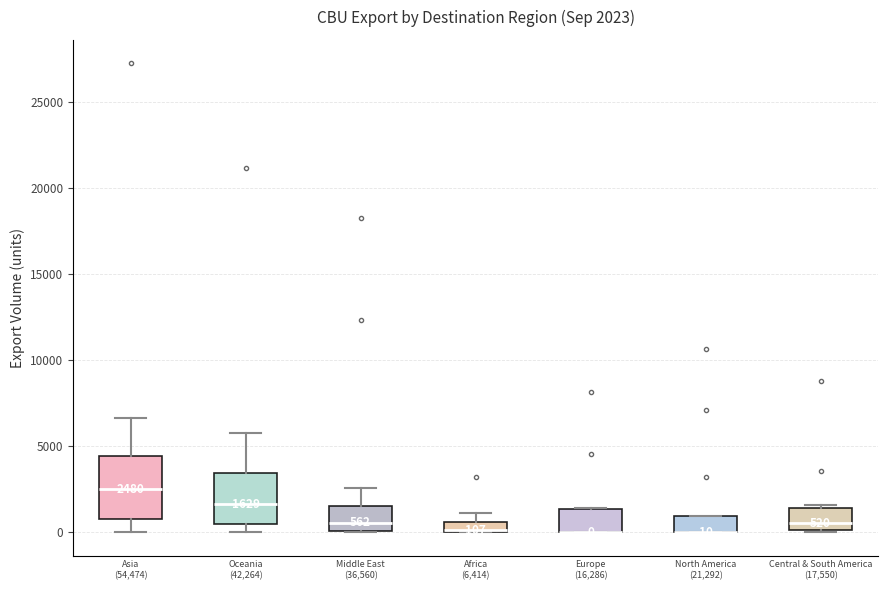

Which box is the tallest, from its lower edge to its upper edge?

Asia (54,474)